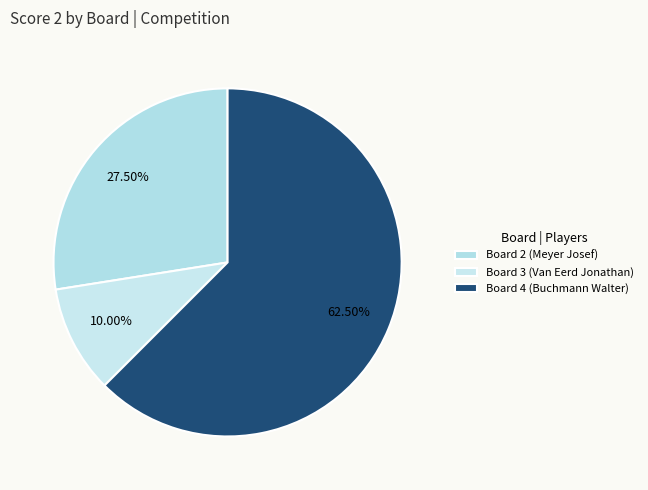

What portion of the pie excludes Board 2 (Meyer Josef)?

72.5%